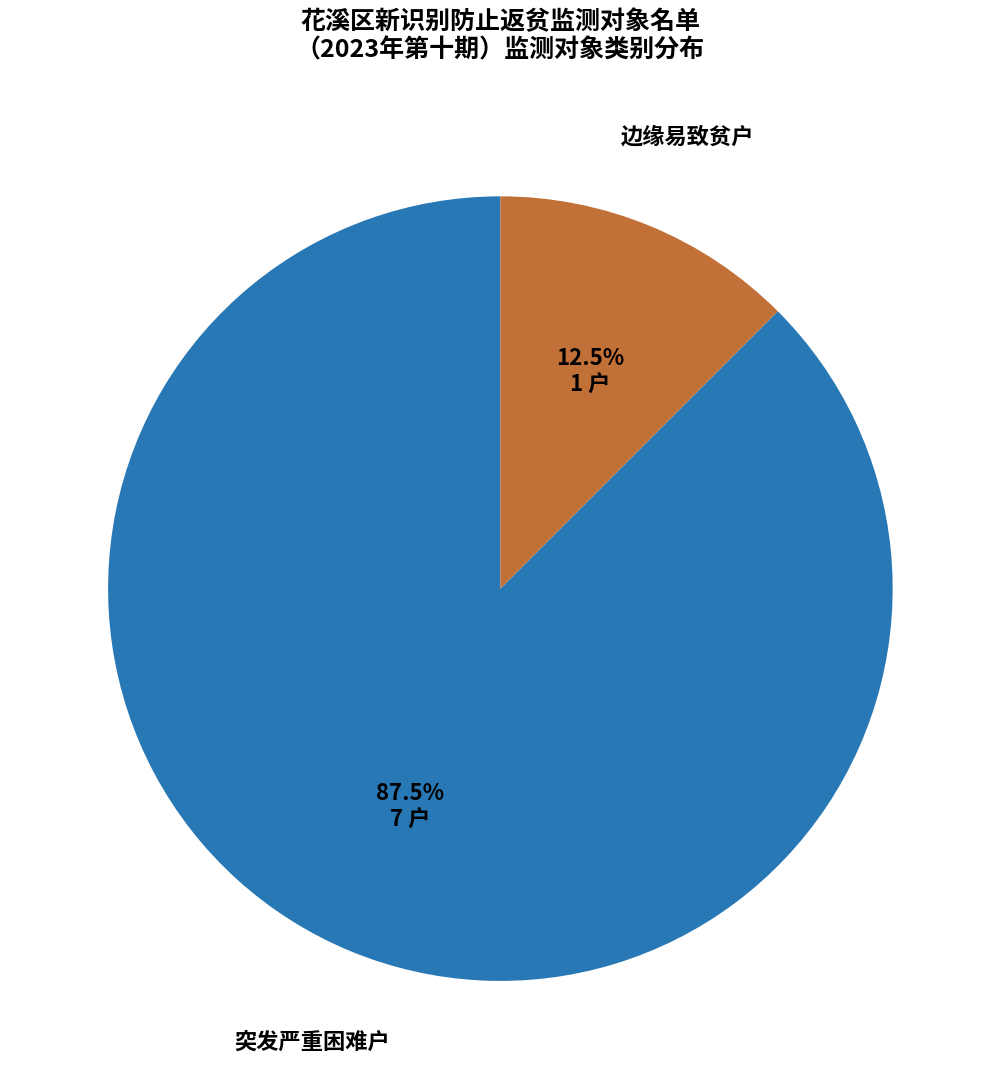

Is there a majority slice in this chart?

Yes